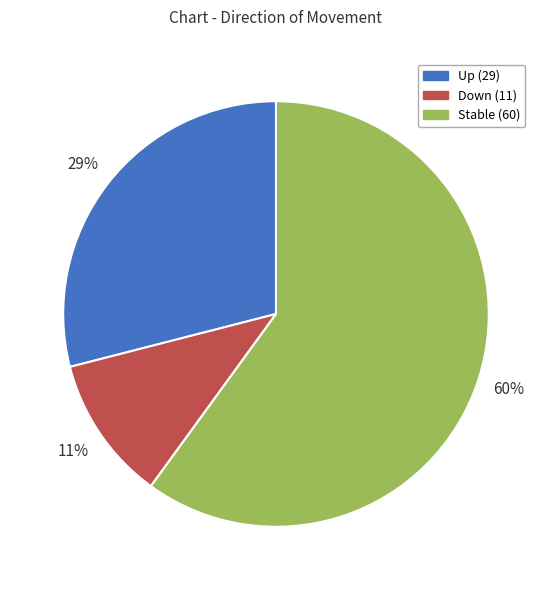

Does any single category account for the majority?

Yes